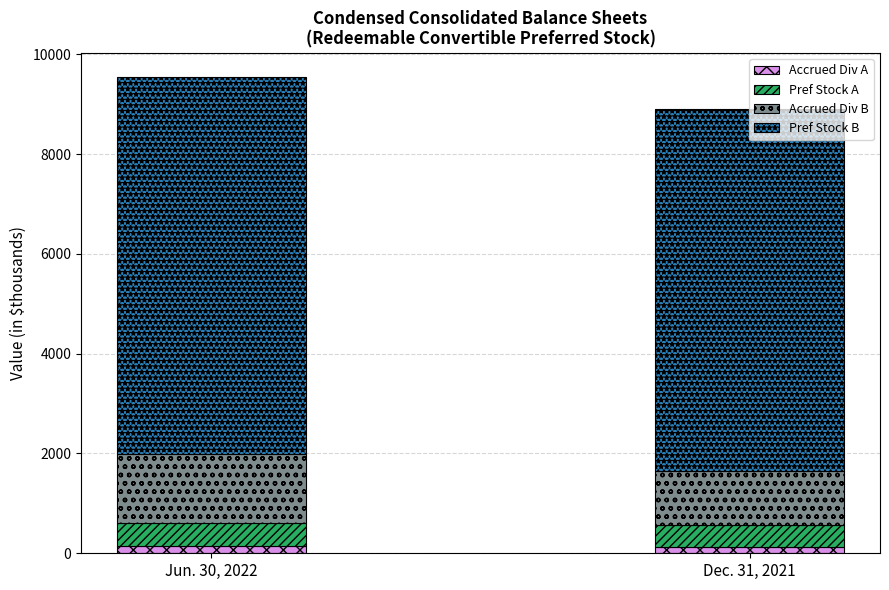

How many data points in Accrued Div A are less than 152?

1